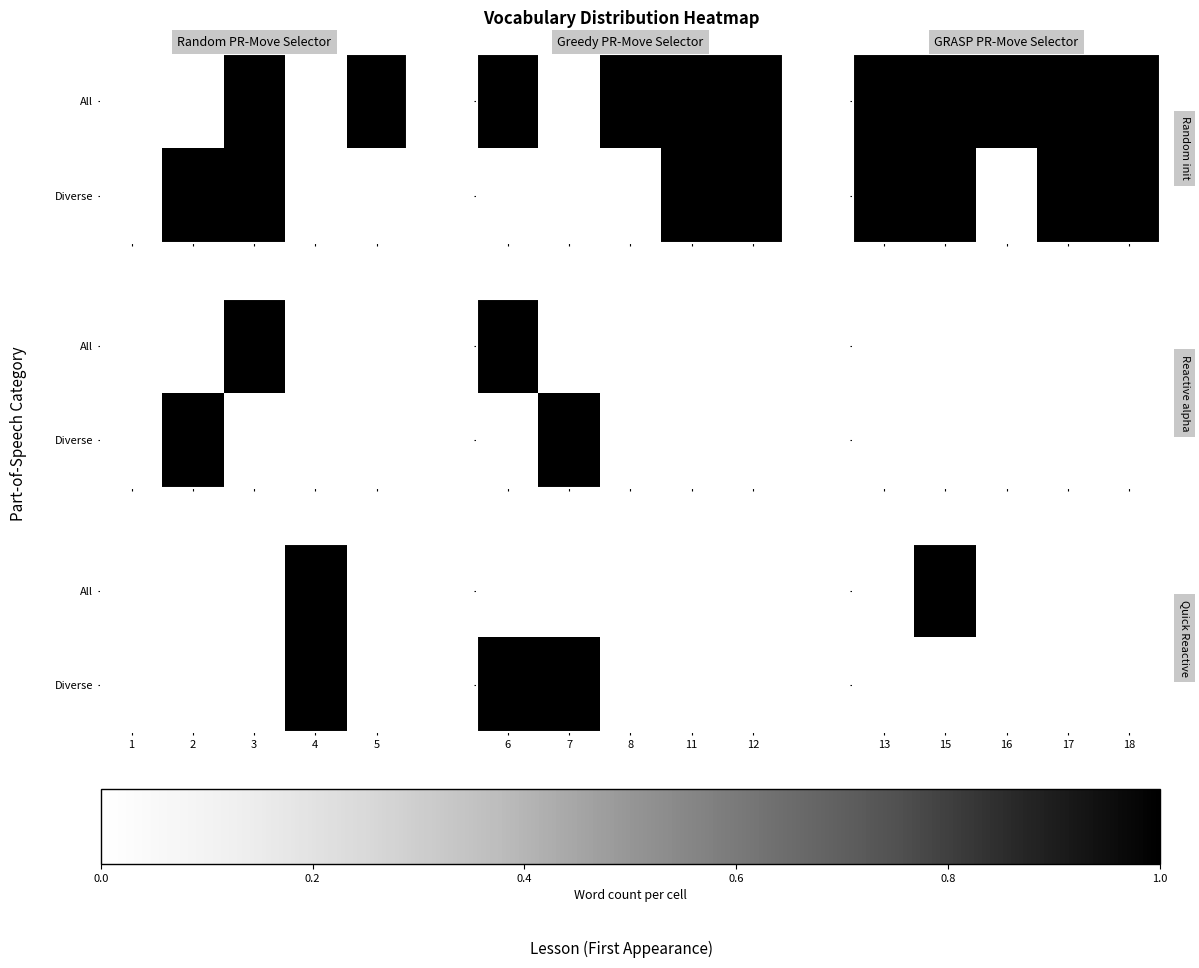

At 18, list the series in order from smallest to largest.

All, Diverse